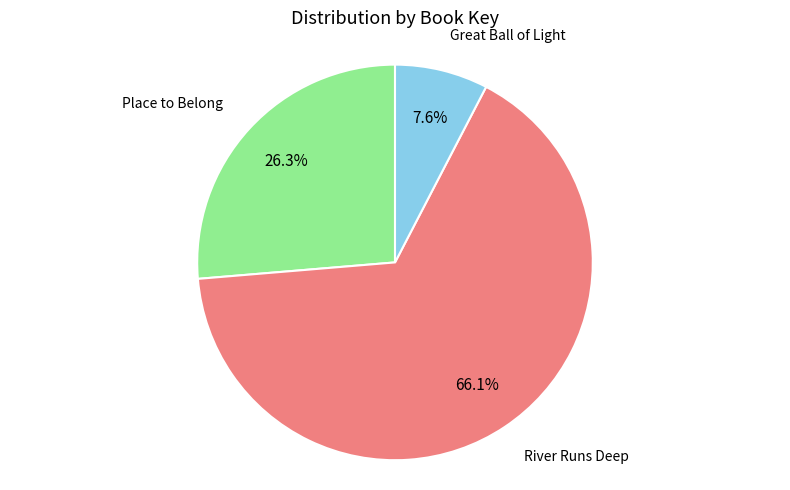

Rank the categories by value from lowest to highest.

Great Ball of Light, Place to Belong, River Runs Deep